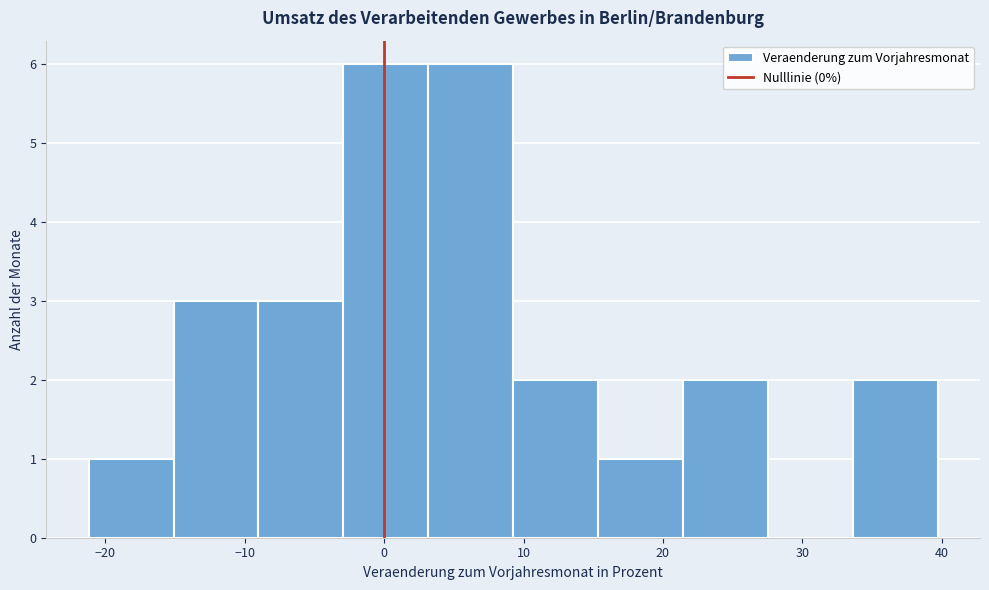

What is the height of the bar covering 21 to 28 on the x-axis? Neither the bar edges nor the heights are printed on the chart, so give them approximately, as read against the axes.

2